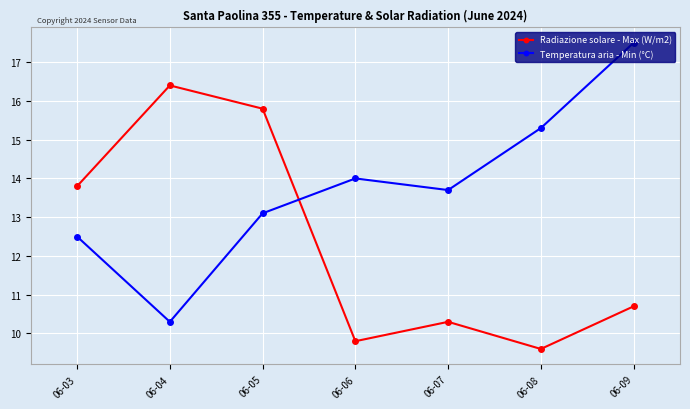

The Radiazione solare - Max (W/m2) series shows 13.8 at 06-03. True or false?

True